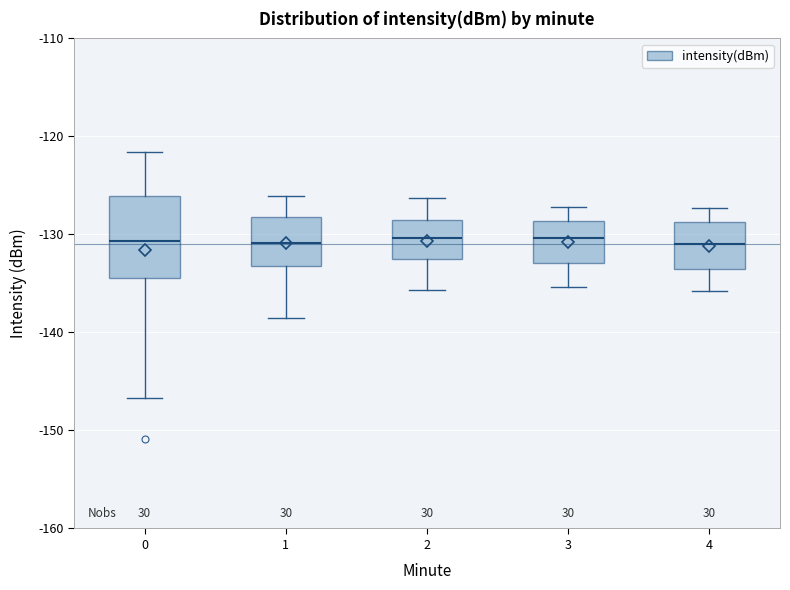

Where is the lower edge of the box at x = 2 on the y-axis? The values are not printed on the chart, so give them approximately, as read against the axis.

-133